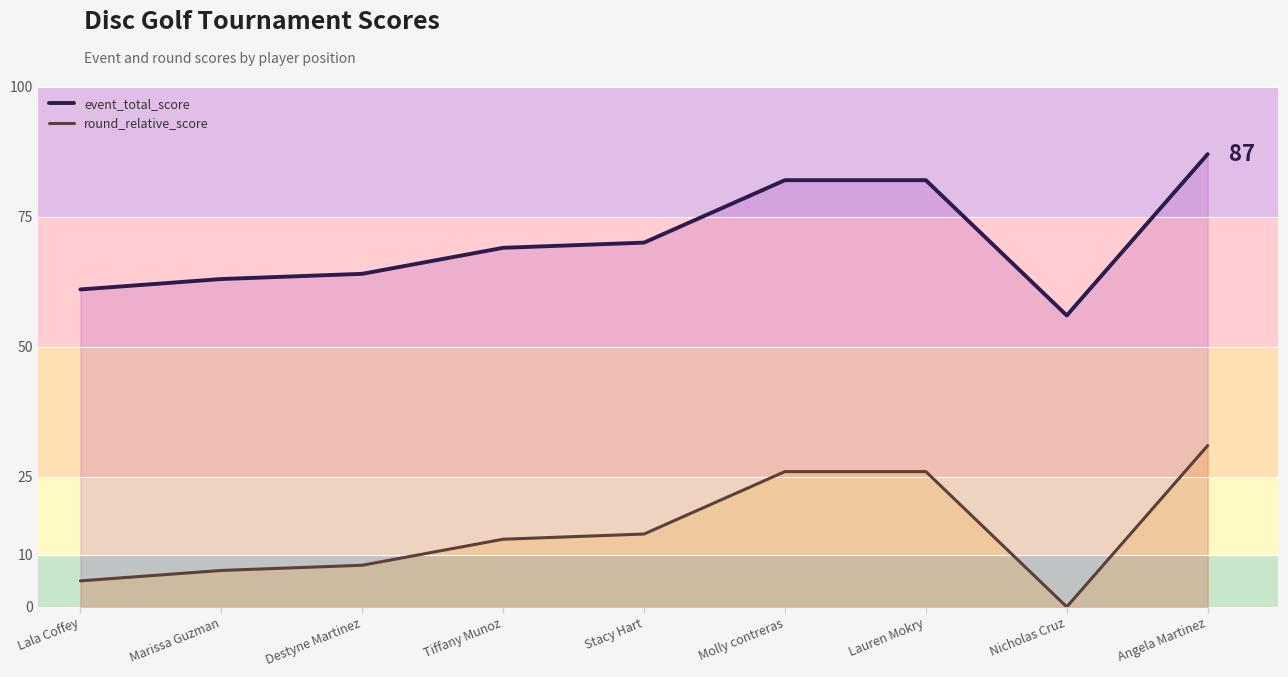

Which series has the largest total across all categories?

event_total_score